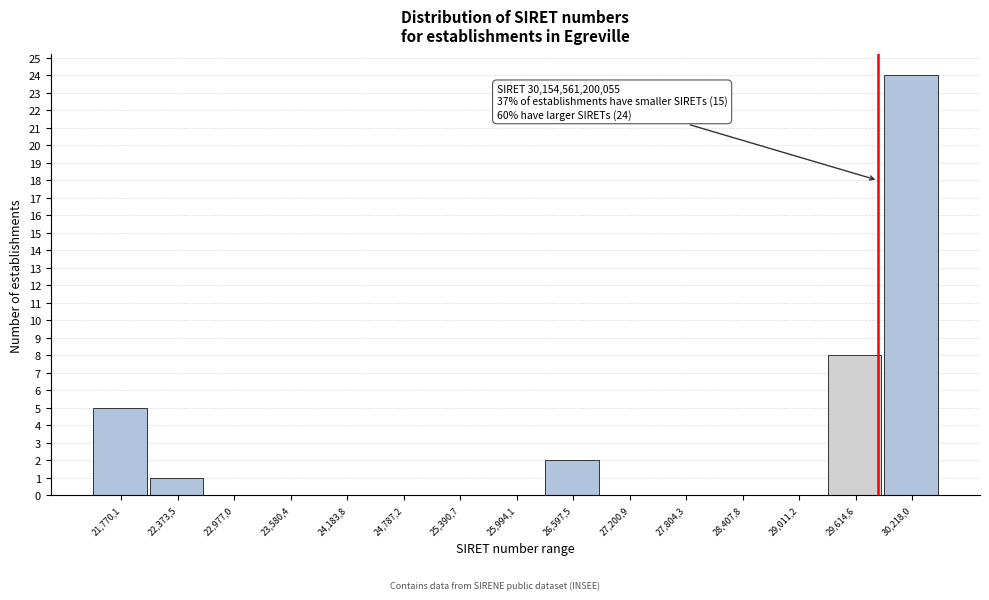

Reading right to left, transcribe all the data shown in this chart.

30,218,0=24	29,614,6=8	29,011,2=0	28,407,8=0	27,804,3=0	27,200,9=0	26,597,5=2	25,994,1=0	25,390,7=0	24,787,2=0	24,183,8=0	23,580,4=0	22,977,0=0	22,373,5=1	21,770,1=5